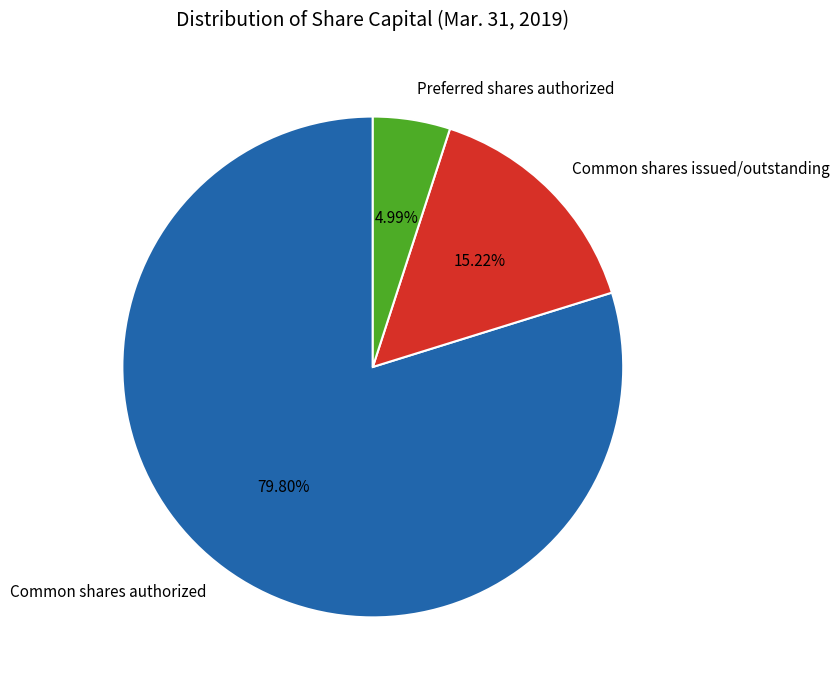

What is the smallest slice in the pie chart?

Preferred shares authorized